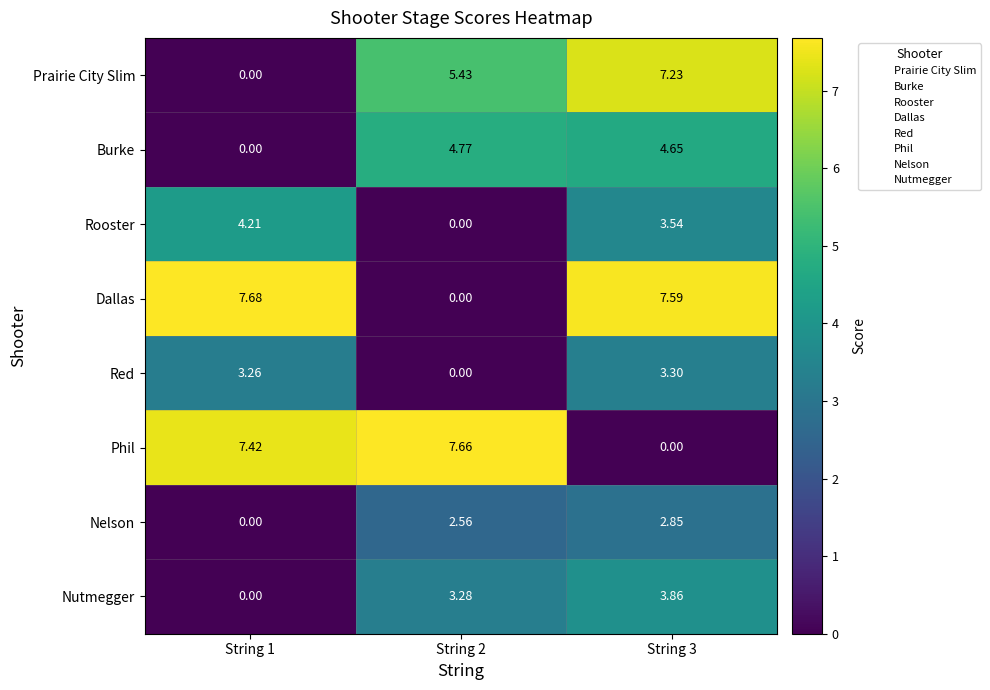

List the labels in order of Prairie City Slim value, smallest first.

String 1, String 2, String 3